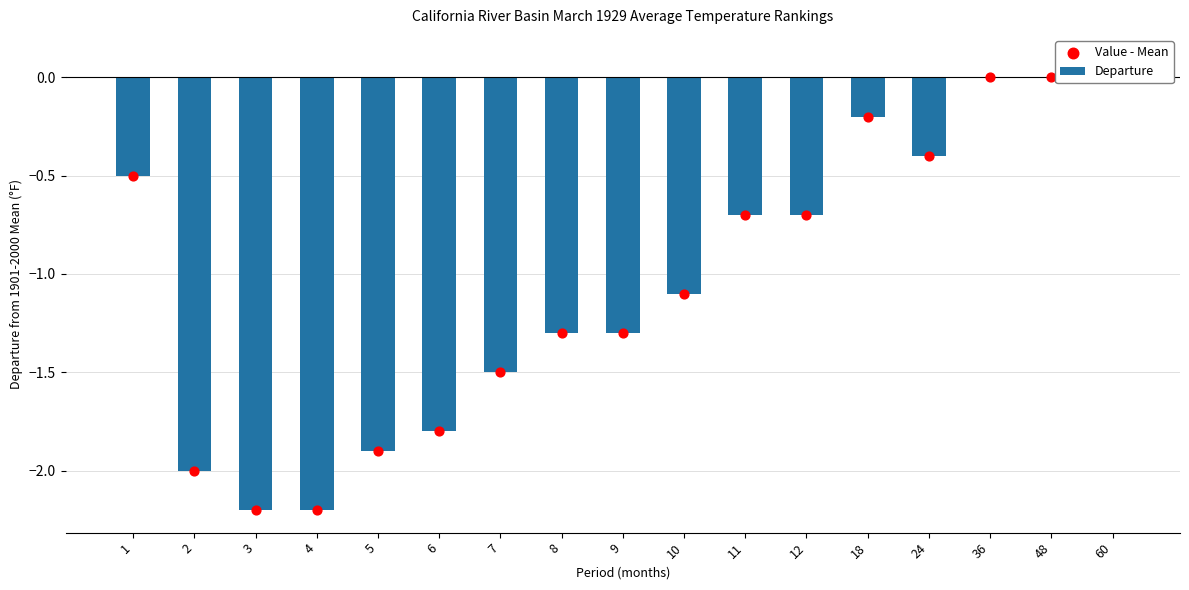

Which series reaches the minimum Y coordinate?

Value - Mean